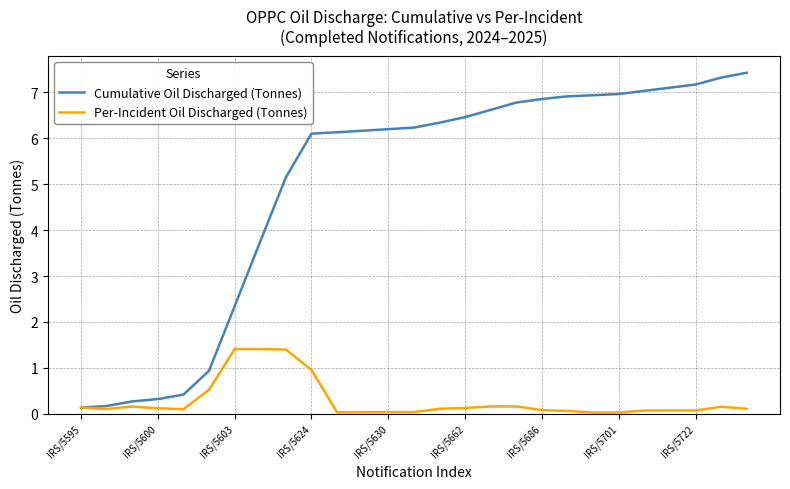

Rank the series by their average value, from highest to lowest.

Cumulative Oil Discharged (Tonnes), Per-Incident Oil Discharged (Tonnes)